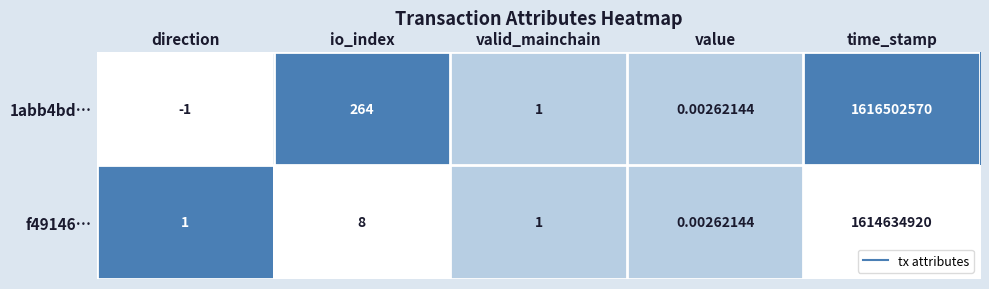

At which category is the sum across all series the highest?

time_stamp